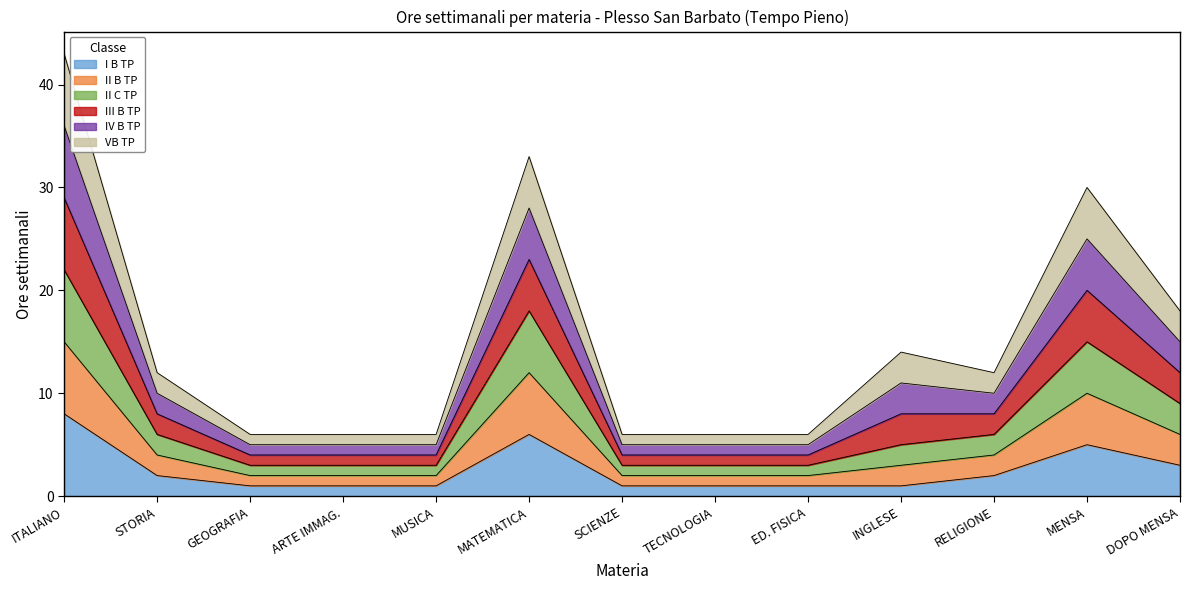

How many lines are shown in the chart?

6